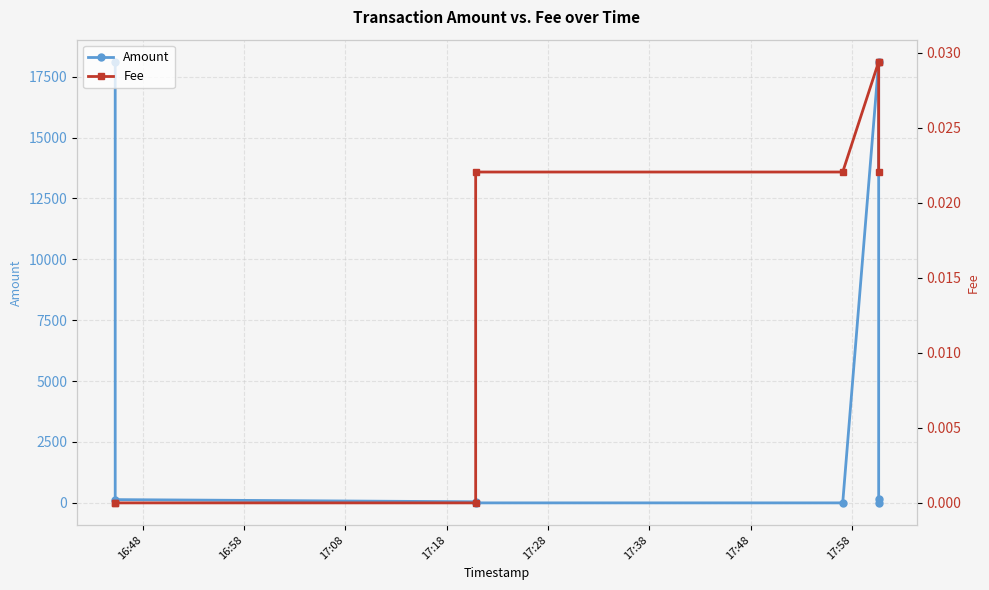

What is the label of the 8th point from the left?

17:58